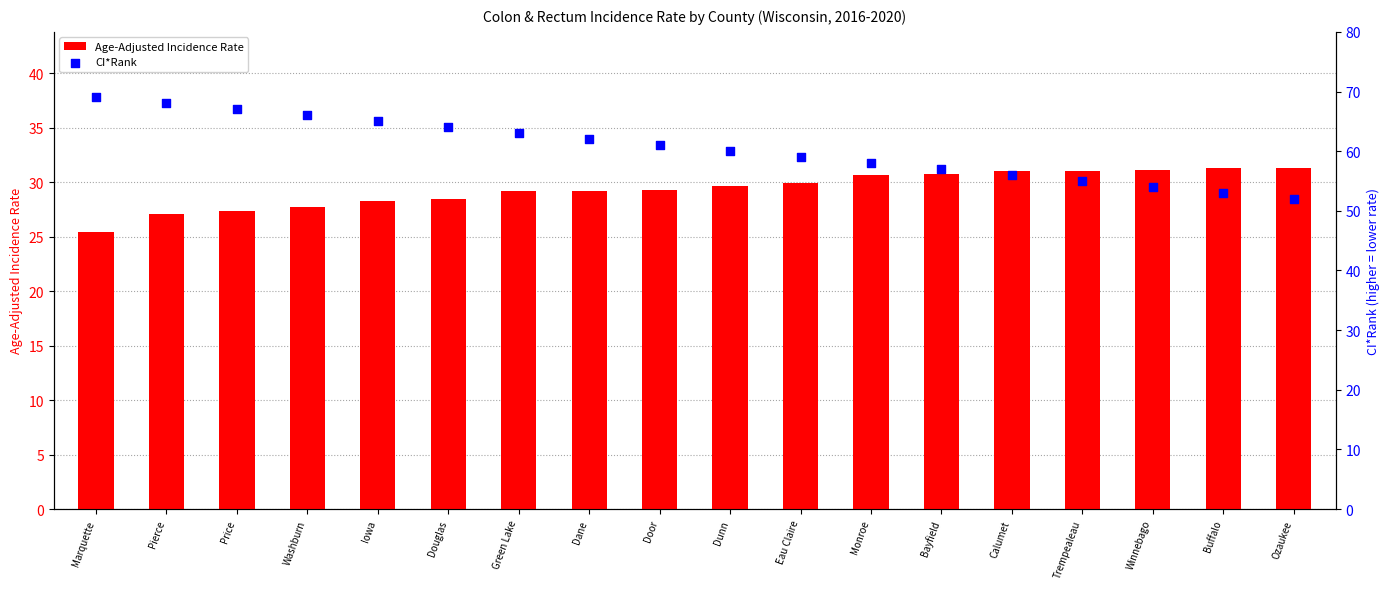

Which series contains the highest Y value?

CI*Rank